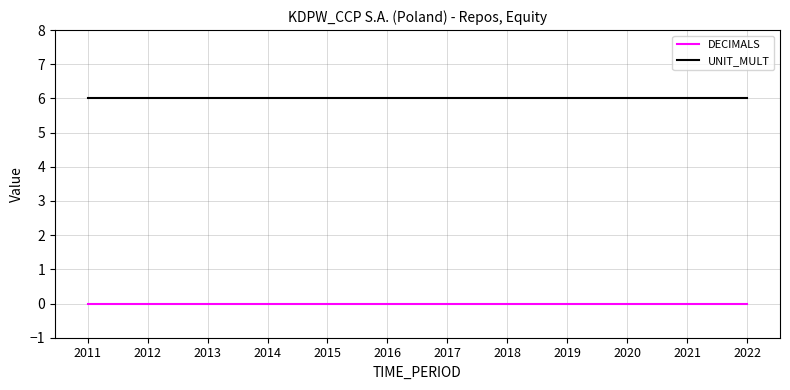

Which series has the largest total across all categories?

UNIT_MULT